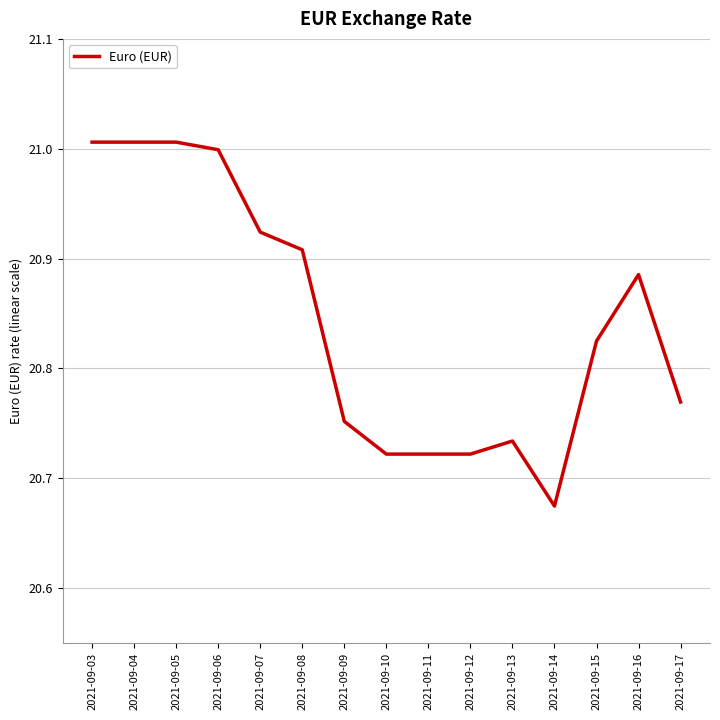

What is the difference between the values at 2021-09-04 and 2021-09-14?

0.3